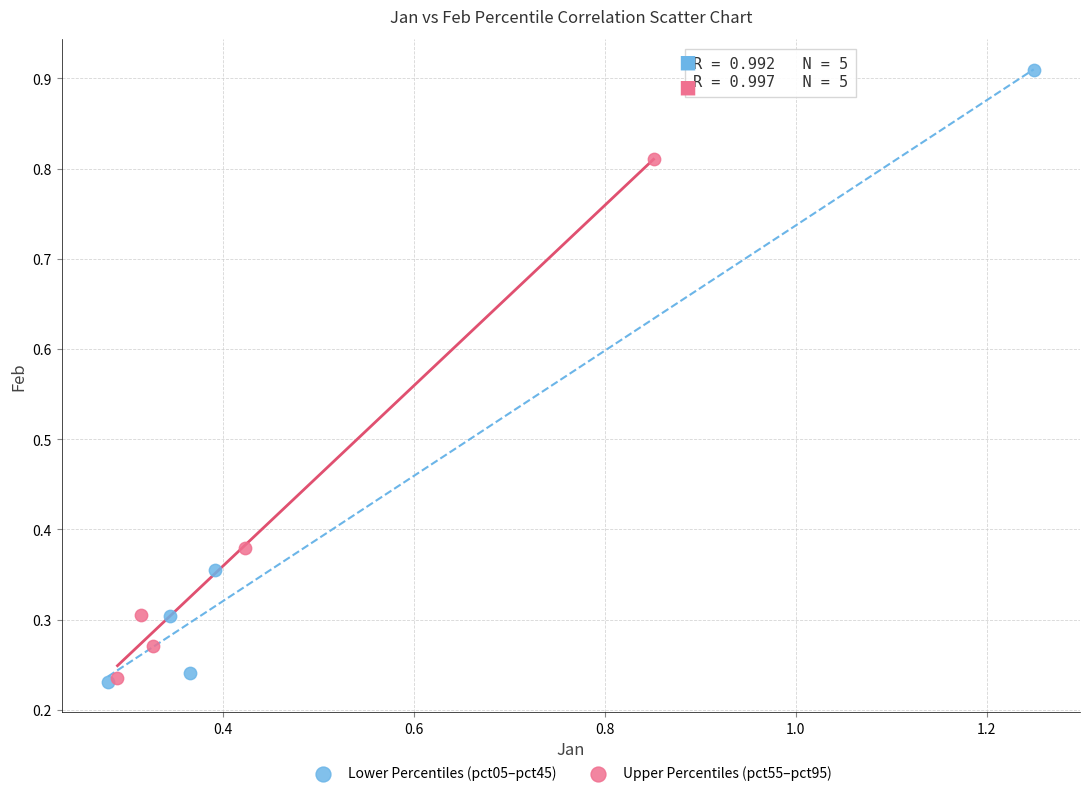

Which series has the widest spread of Y values?

Lower Percentiles (pct05–pct45)